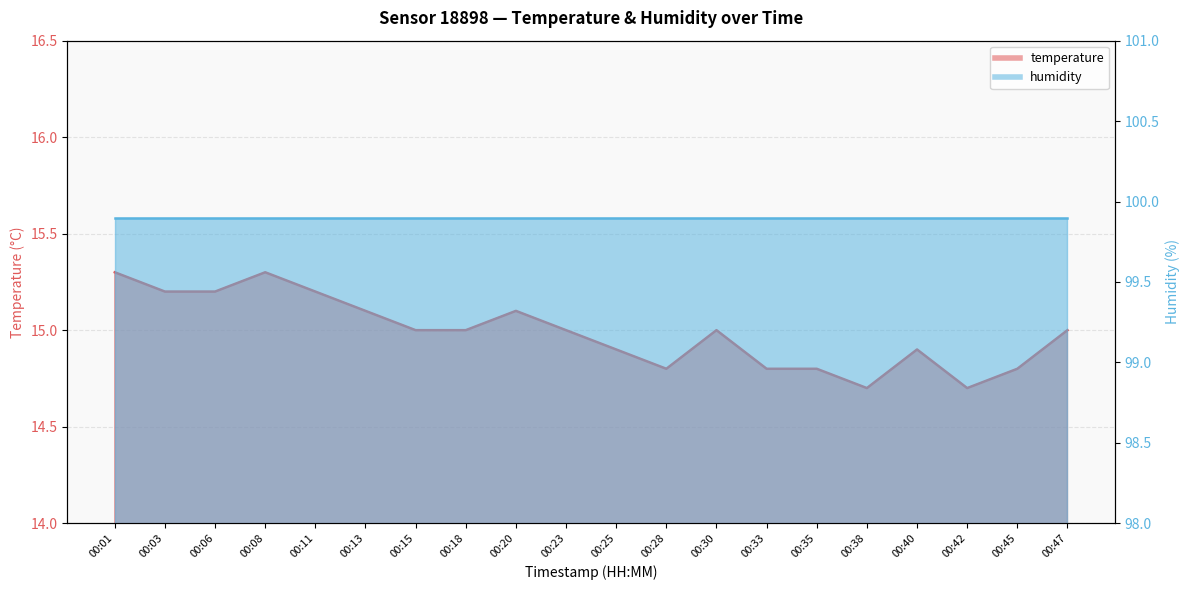

Where is the data nearest to the value 15?

00:15